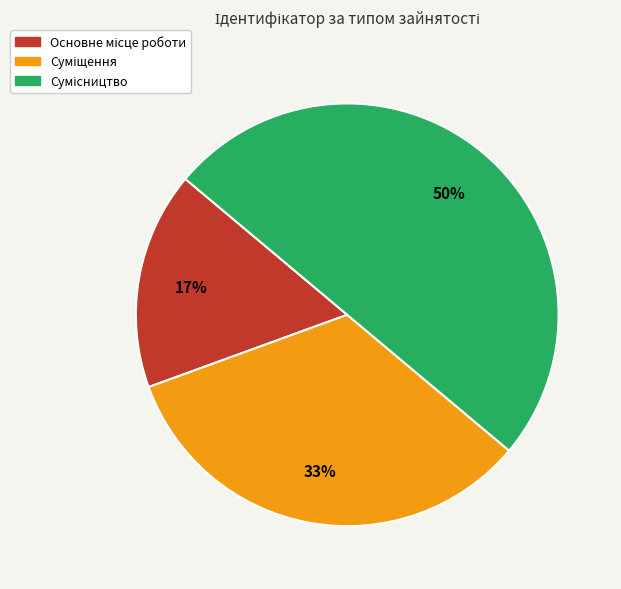

How many segments does this pie chart have?

3